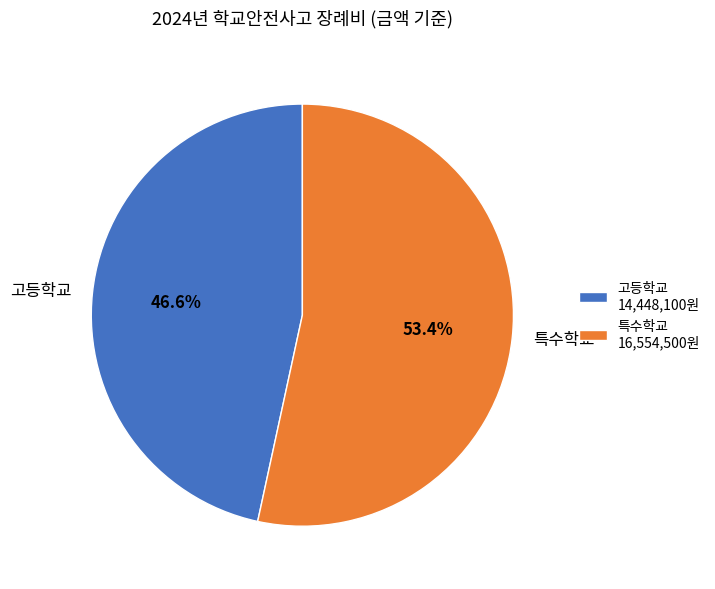

To the nearest percent, what portion does 고등학교 represent?

47%